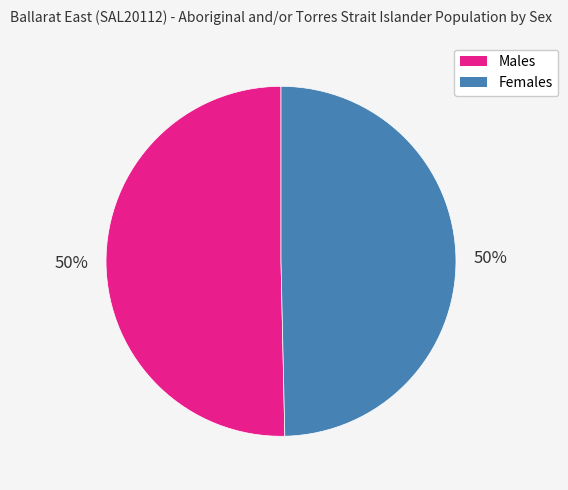

To the nearest percent, what is the combined percentage of Females and Males?

100%